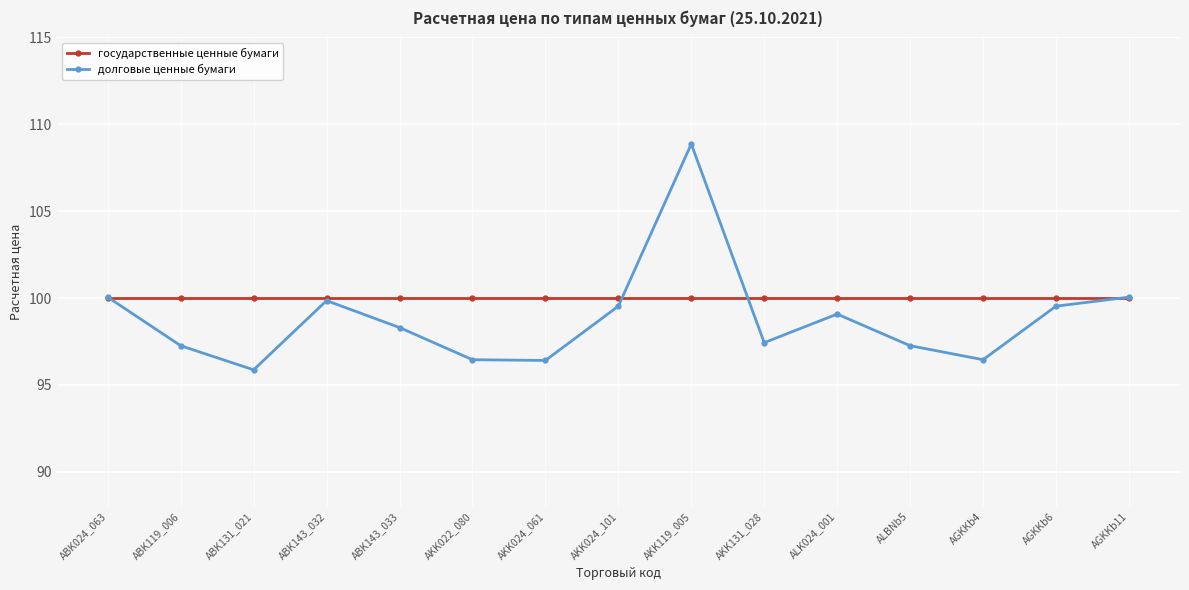

True or false: долговые ценные бумаги and государственные ценные бумаги intersect in this chart.

True